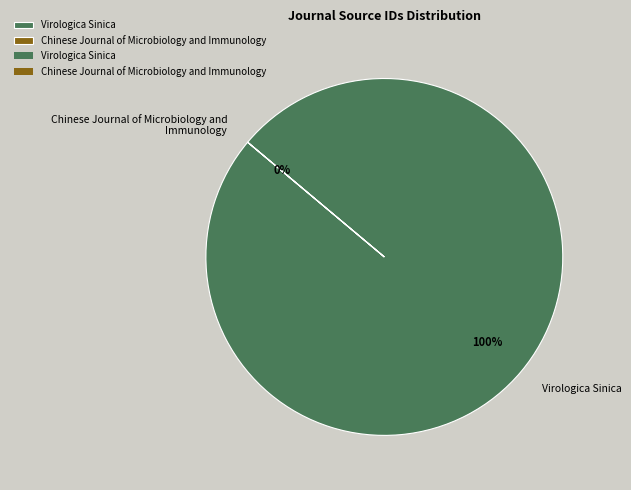

To the nearest percent, what percentage of the pie is Virologica Sinica?

100%